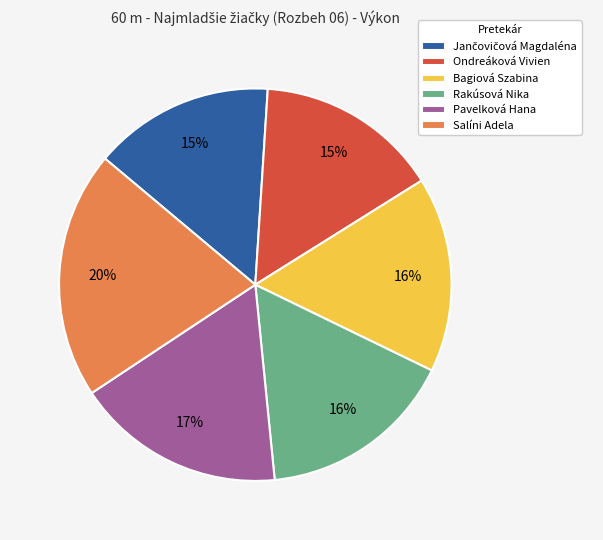

Combined, do Pavelková Hana and Salíni Adela account for over 50%?

No